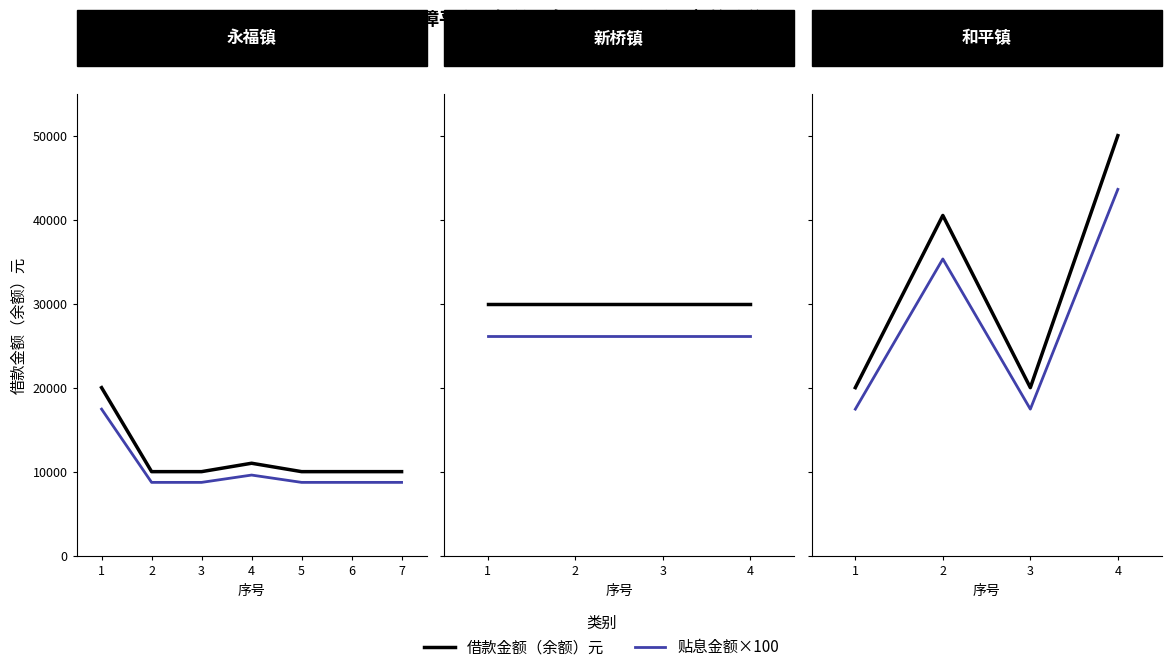

The 借款金额（余额）元 series shows 40500 at 2. True or false?

True